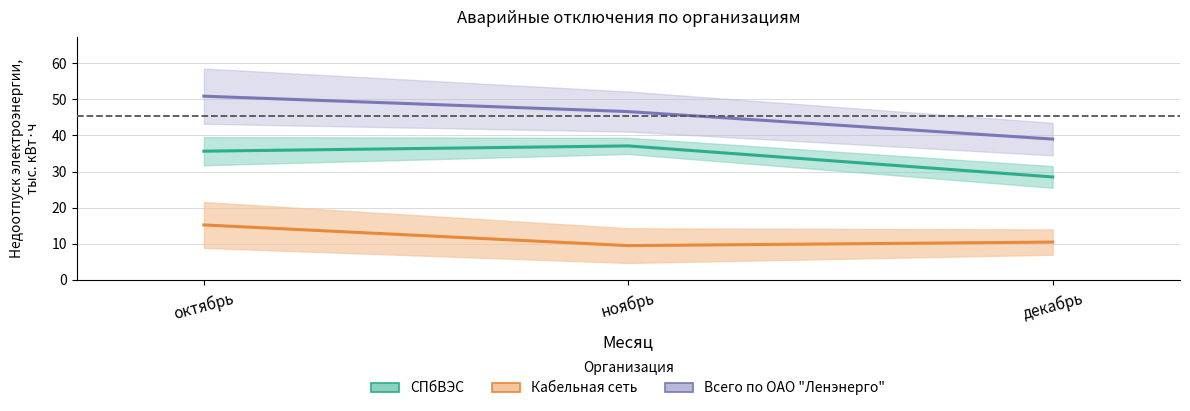

What is the spread (max minus min) of values at ноябрь?

37.1